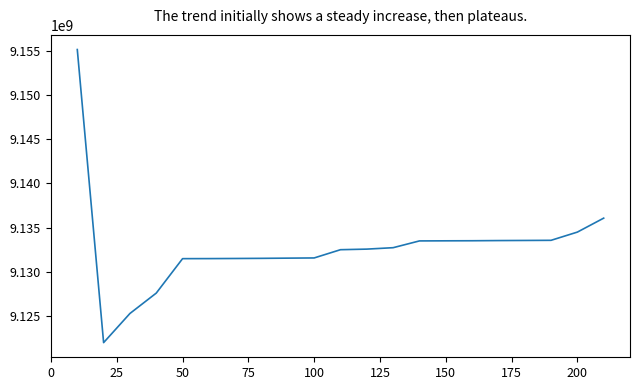

What is the difference between the maximum and minimum values?

33086409